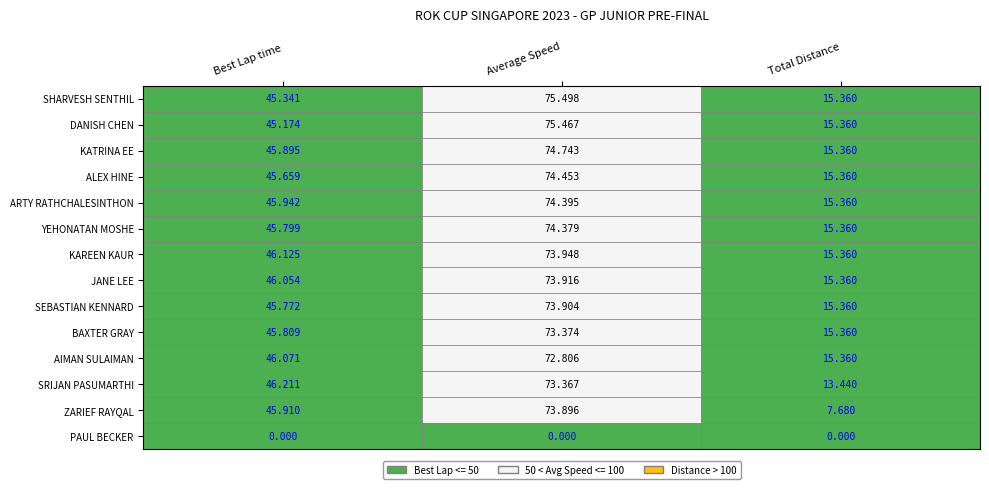

At which label does BAXTER GRAY reach its peak?

1